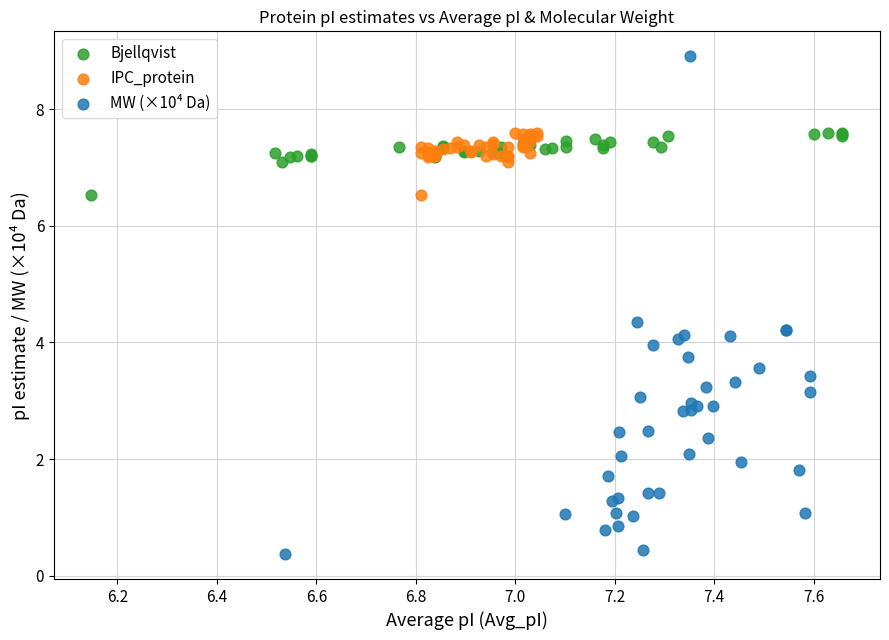

Which series reaches the maximum Y coordinate?

MW (×10⁴ Da)